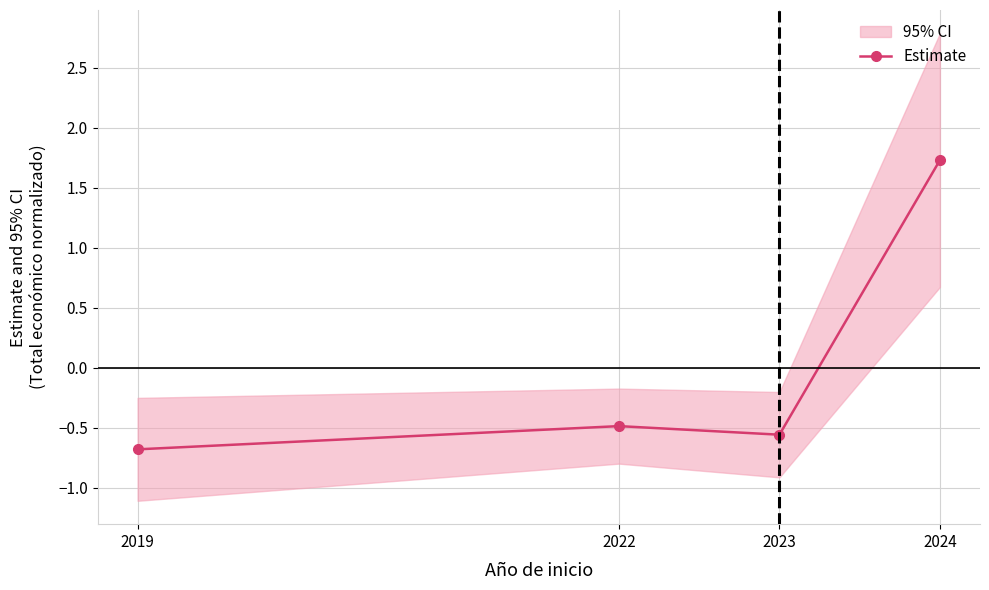

Where is the first local minimum?

2023